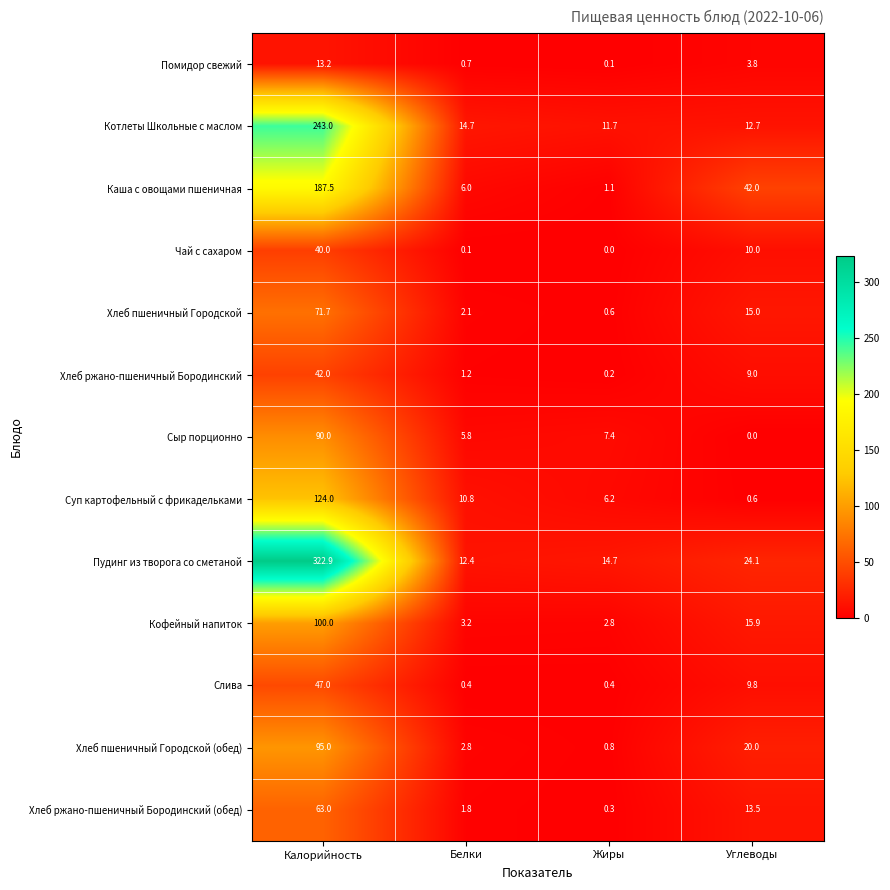

What is the difference between the maximum and minimum values in the Хлеб ржано-пшеничный Бородинский (обед) series?

62.7